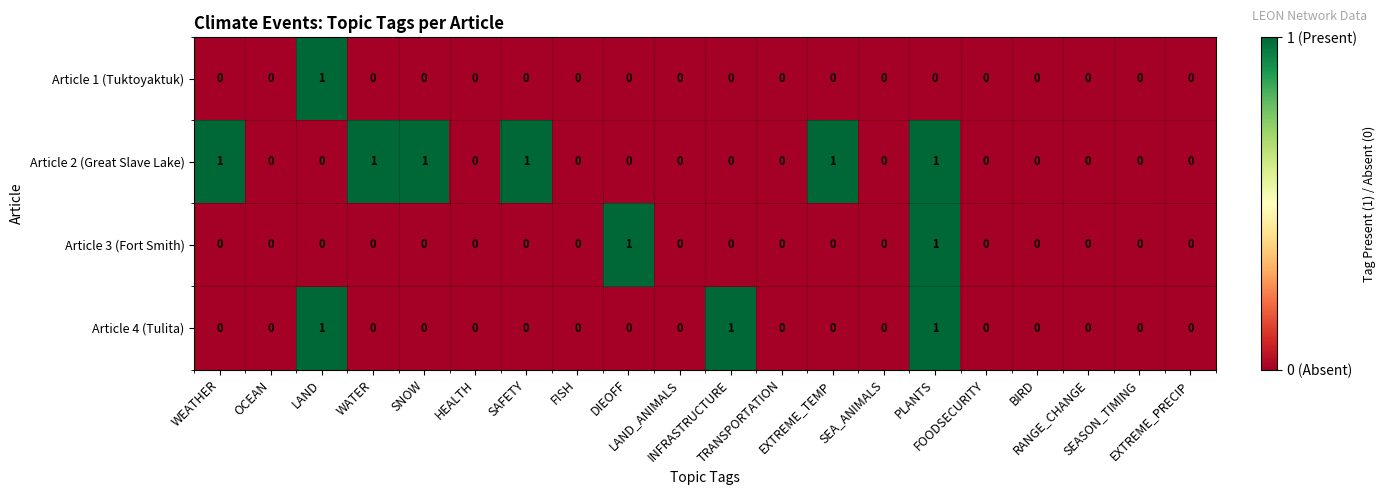

How many data points in Article 3 (Fort Smith) are above 0?

2